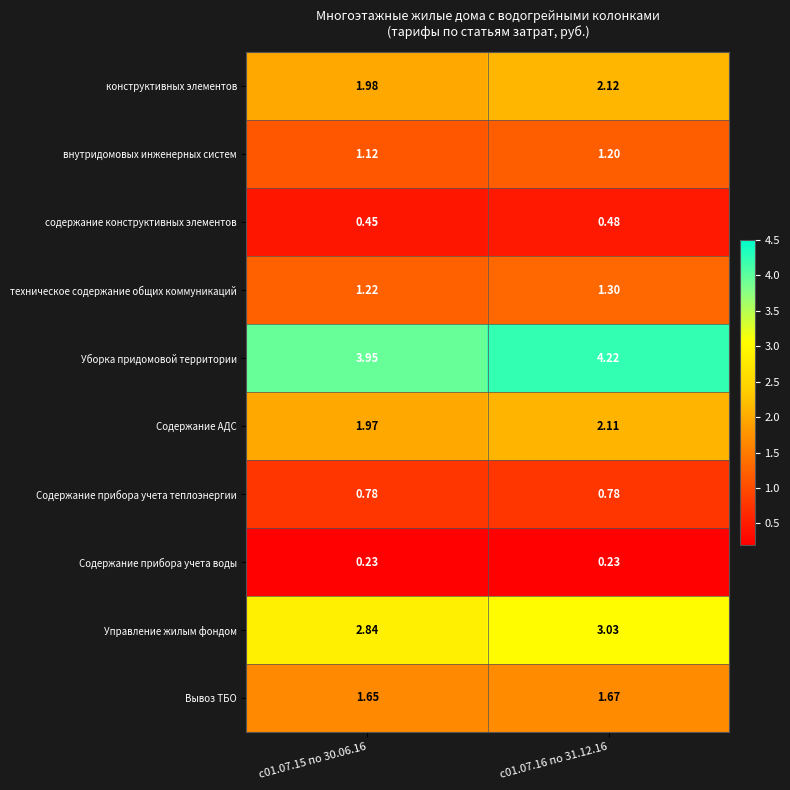

List the series in order of their peak value, lowest first.

Содержание прибора учета воды, содержание конструктивных элементов, Содержание прибора учета теплоэнергии, внутридомовых инженерных систем, техническое содержание общих коммуникаций, Вывоз ТБО, Содержание АДС, конструктивных элементов, Управление жилым фондом, Уборка придомовой территории